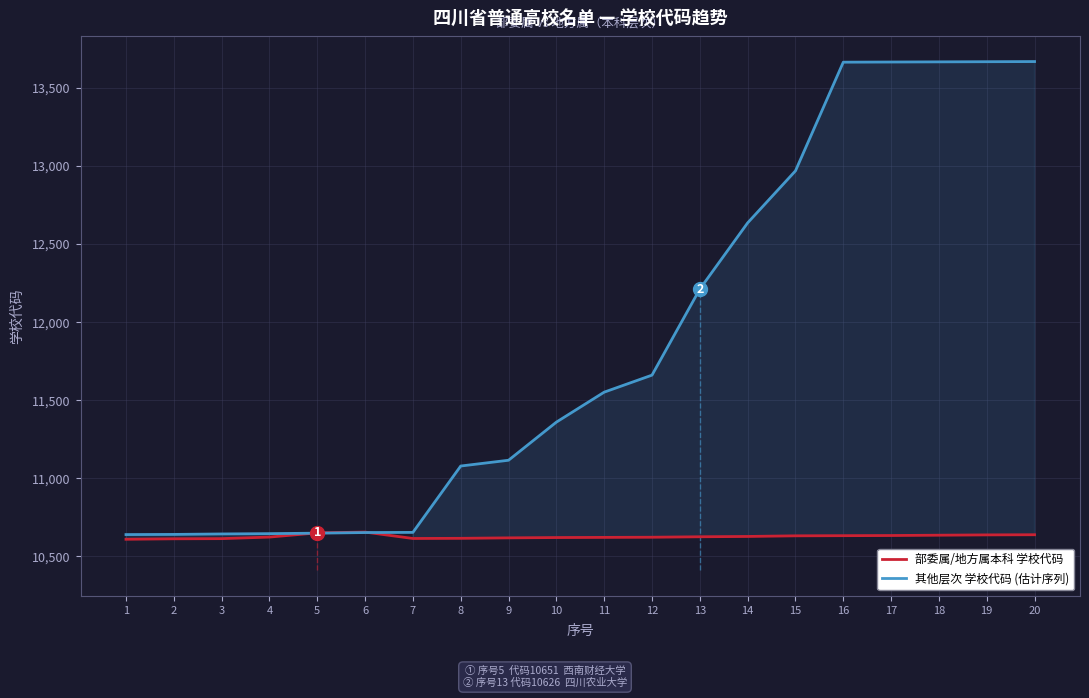

Which category has the lowest value in the 部委属/地方属本科 学校代码 series?

1